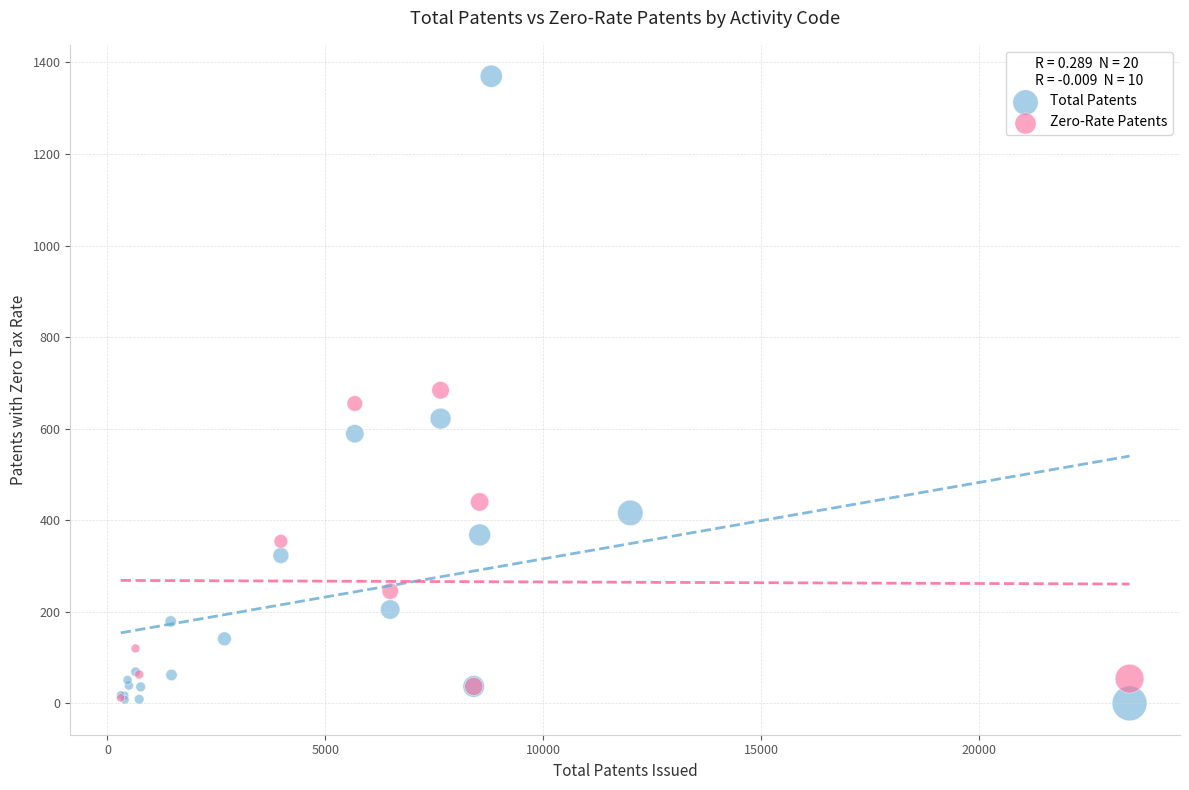

Which series reaches the maximum Y coordinate?

Total Patents